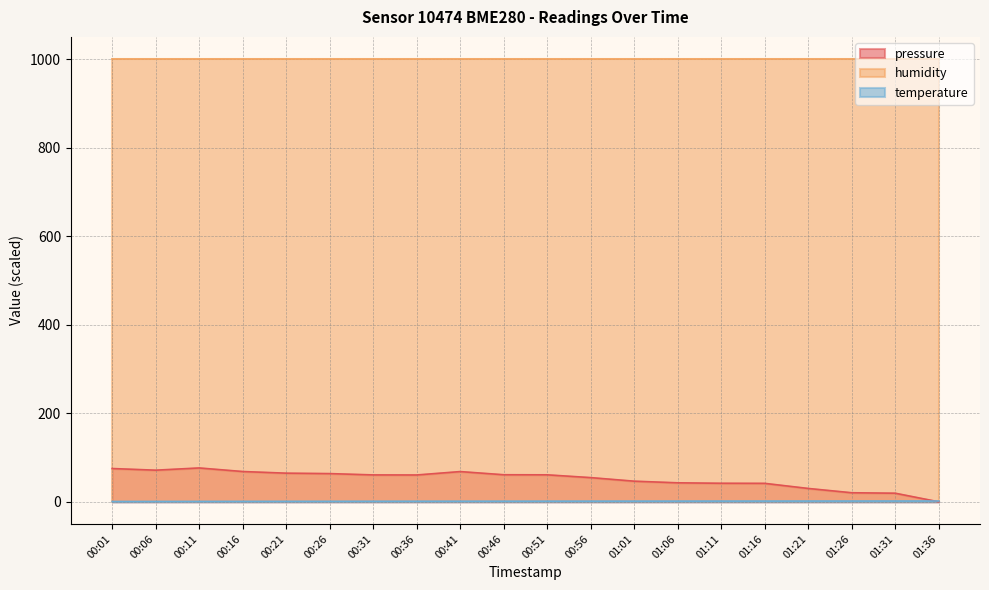

What is the minimum value for humidity?

1000.0